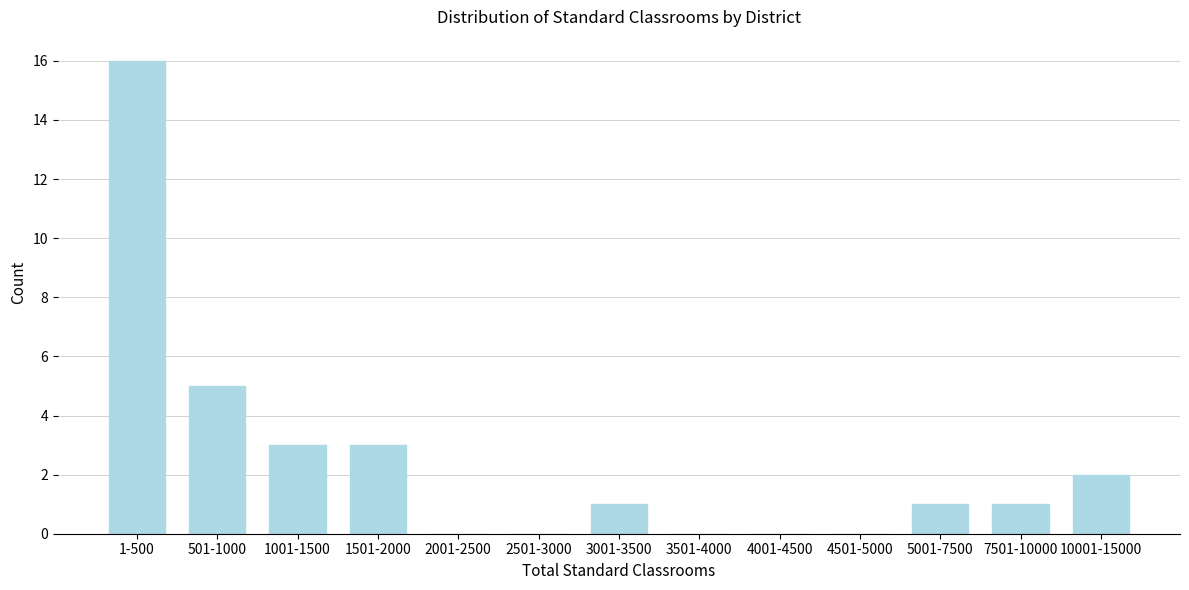

Reading left to right, what are all the values shown in this chart?

1-500=16	501-1000=5	1001-1500=3	1501-2000=3	2001-2500=0	2501-3000=0	3001-3500=1	3501-4000=0	4001-4500=0	4501-5000=0	5001-7500=1	7501-10000=1	10001-15000=2